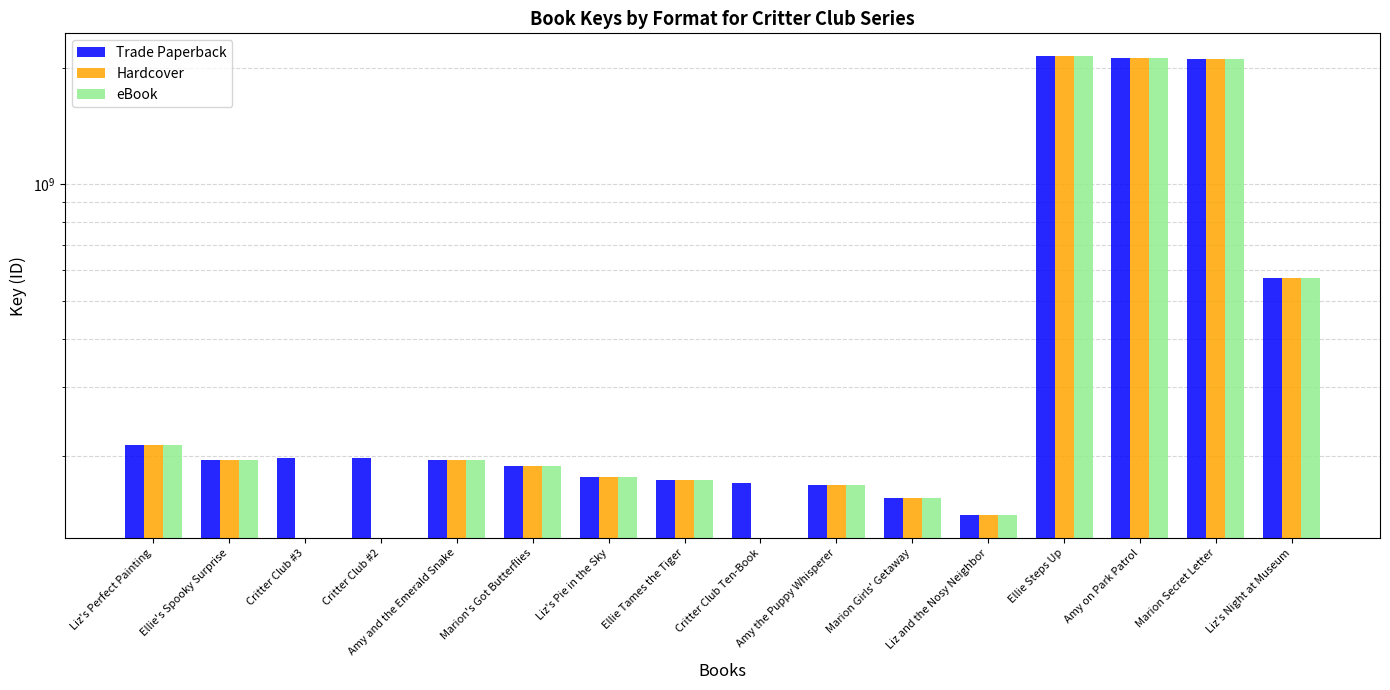

Between Liz's Pie in the Sky and Liz's Night at Museum, which series saw the biggest shift?

Trade Paperback